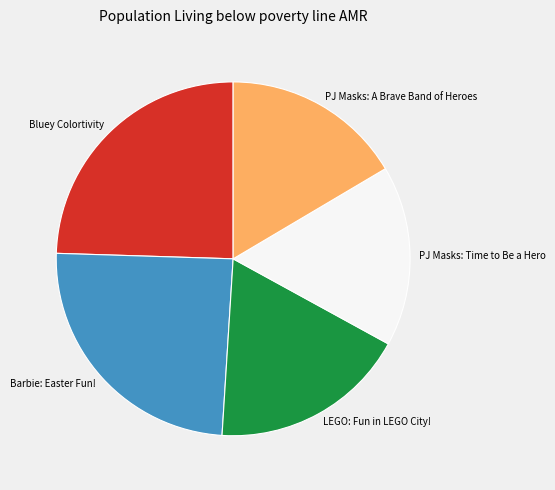

How many slices are in this pie chart?

5